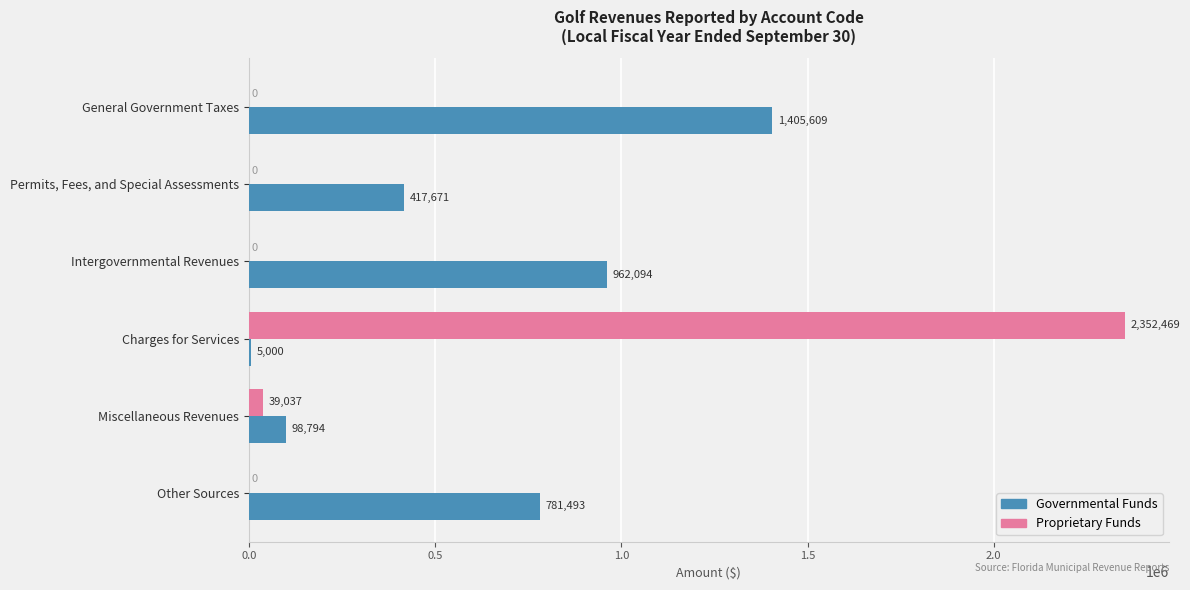

At which category is the sum across all series the highest?

Charges for Services